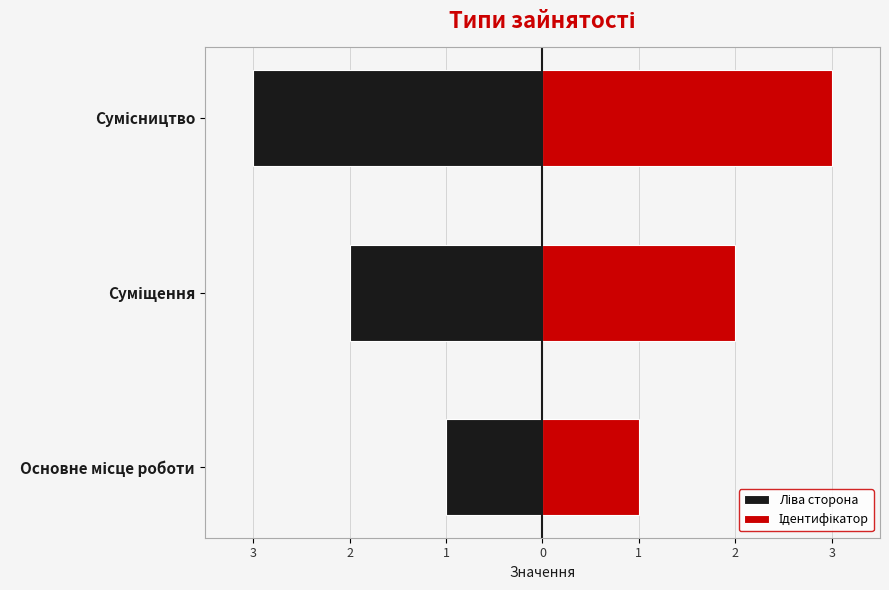

How many groups of bars are there?

3